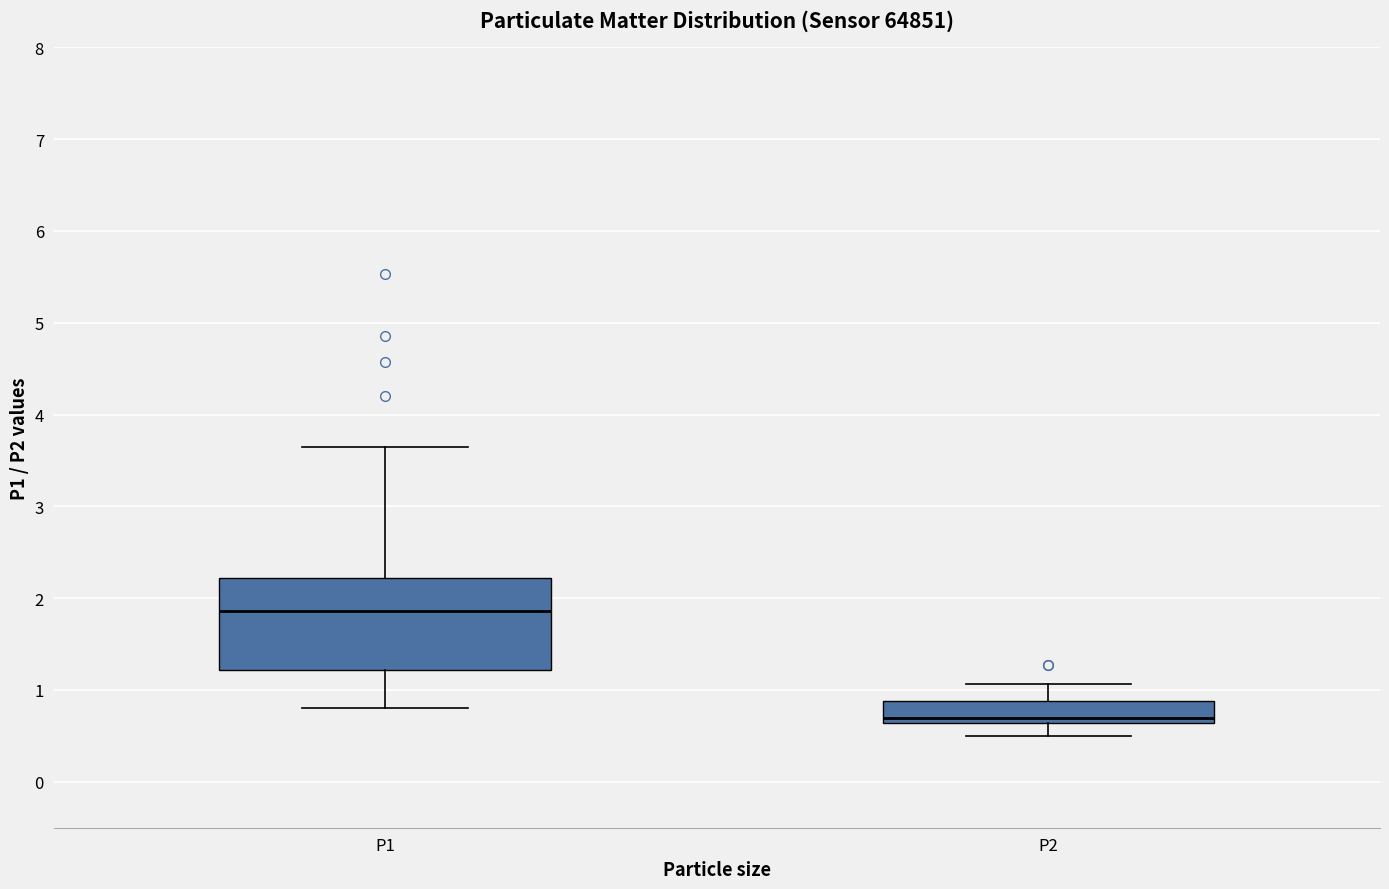

Comparing the boxes themselves (not the whiskers), which one is the tallest?

P1